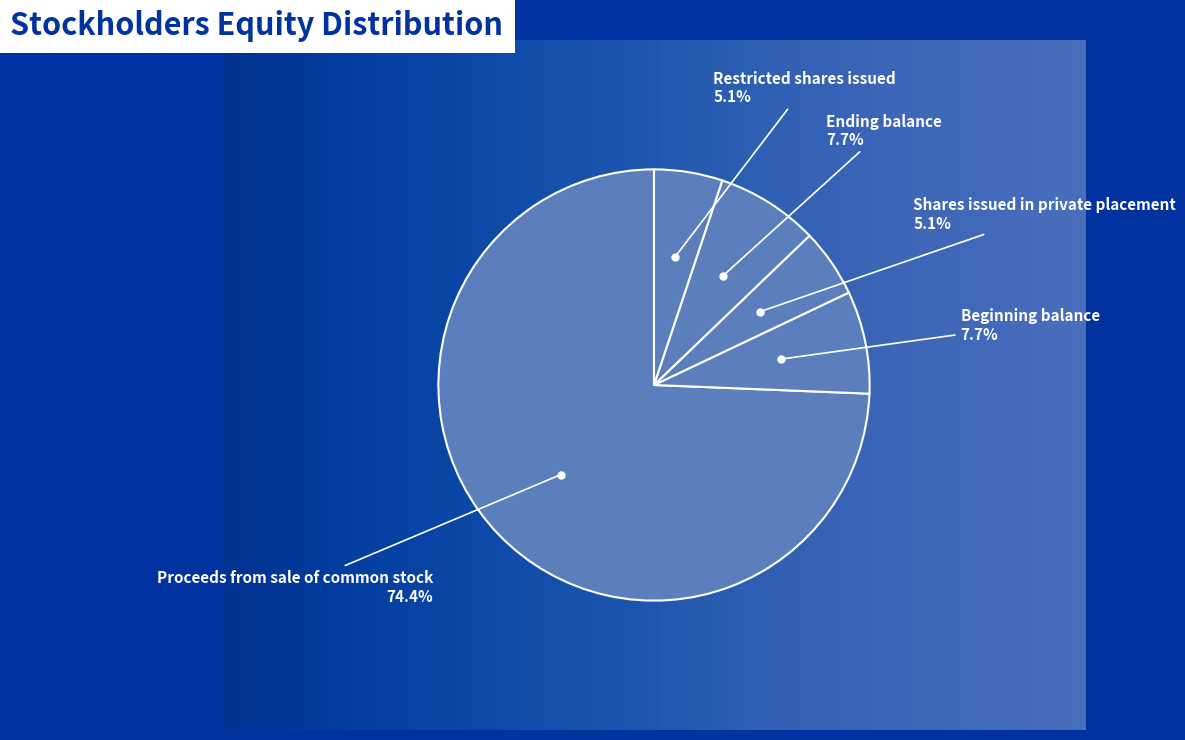

To the nearest percent, what percentage of the pie is Beginning balance?

8%